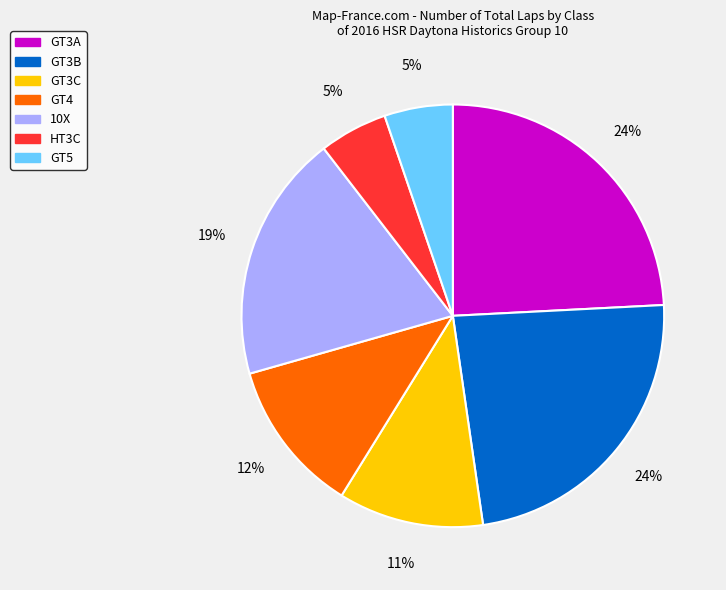

Is there any slice that represents more than half of the pie?

No